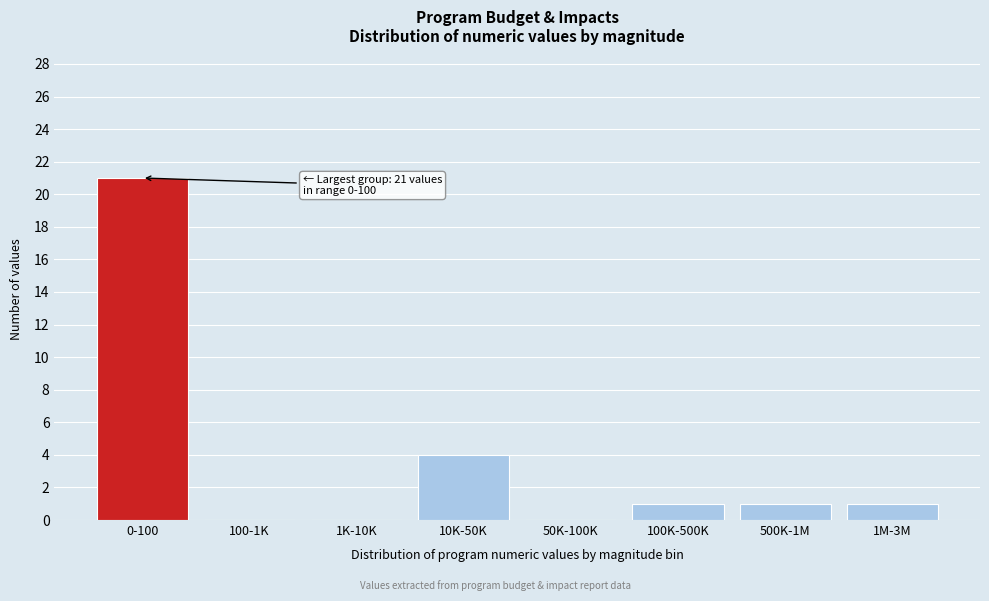

Reading left to right, what are all the values shown in this chart?

0-100=21	100-1K=0	1K-10K=0	10K-50K=4	50K-100K=0	100K-500K=1	500K-1M=1	1M-3M=1